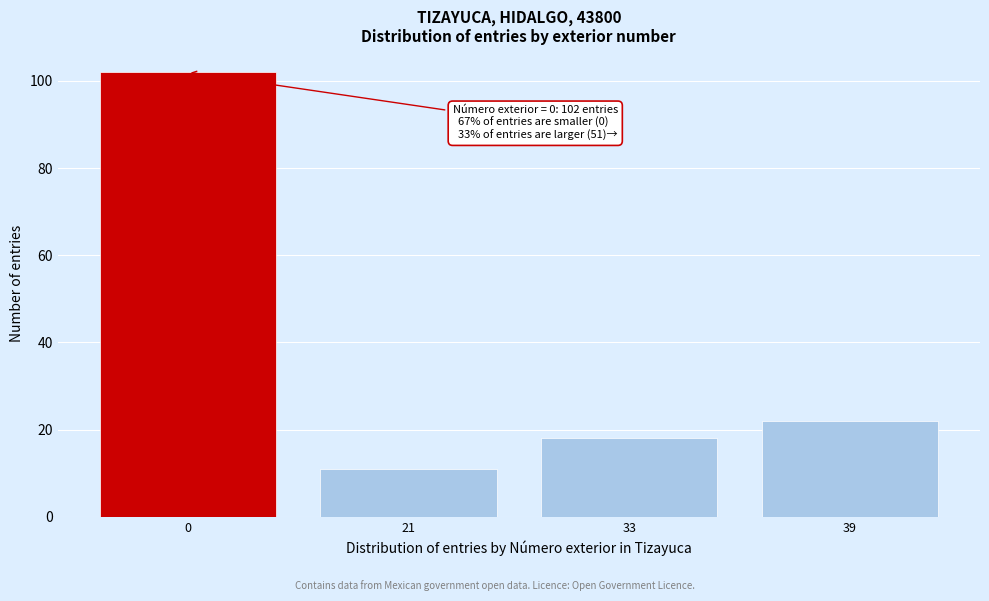

Reading left to right, extract all data points from this chart.

0=102	21=11	33=18	39=22